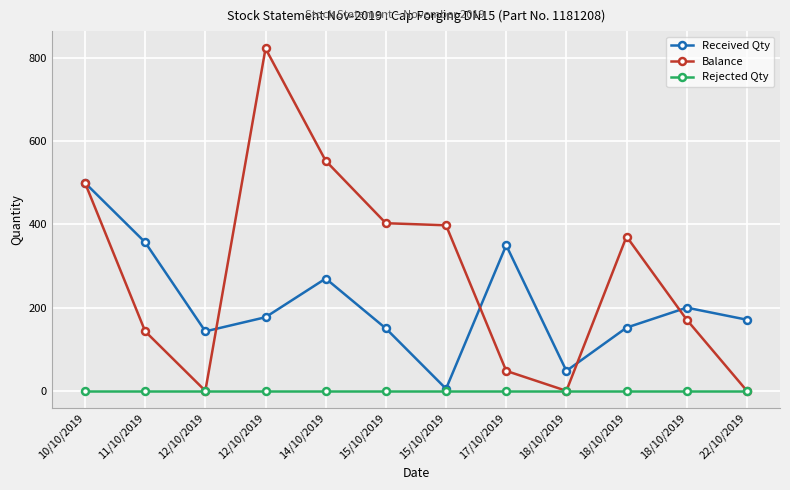

At which category is the sum across all series the highest?

10/10/2019